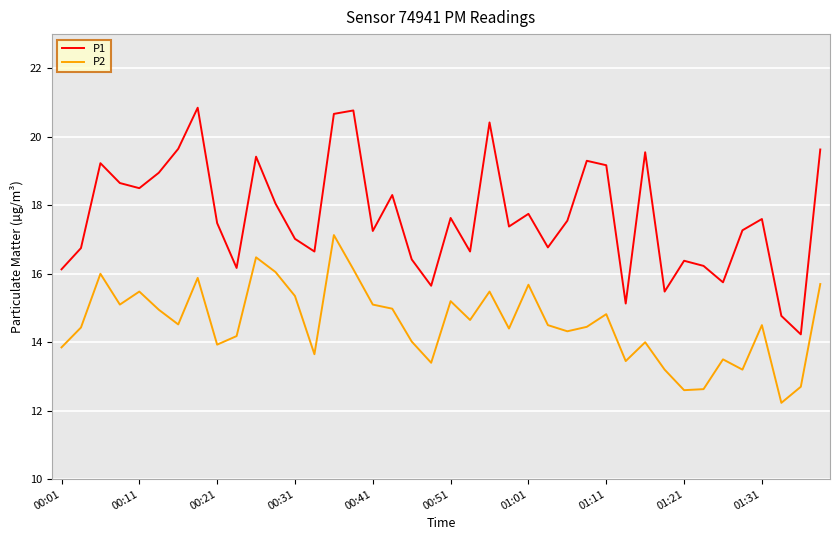

Which series has the largest total across all categories?

P1